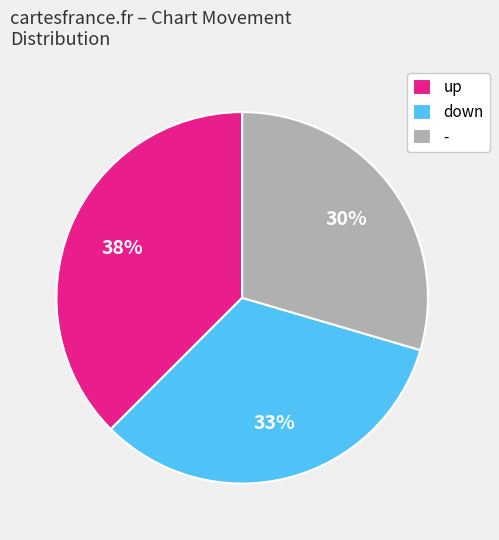

True or false: up accounts for 27% of the total.

False